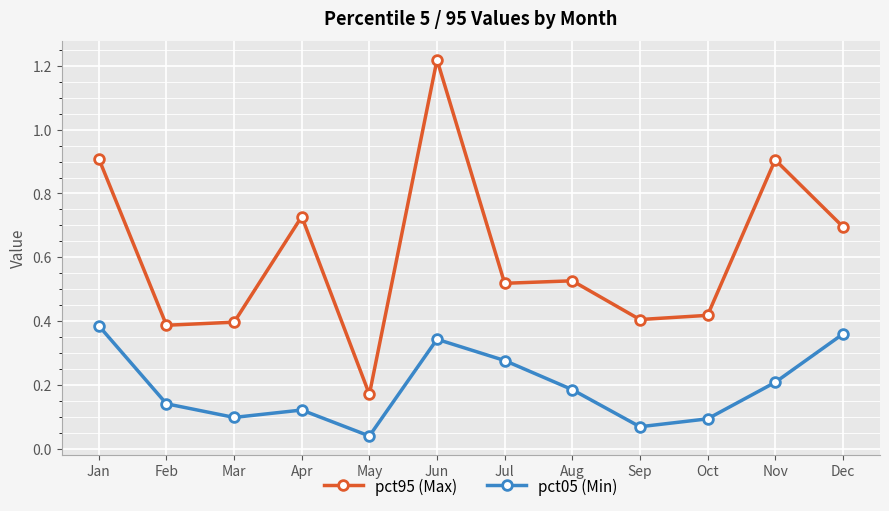

Where is pct95 (Max) nearest to the value 0?

May